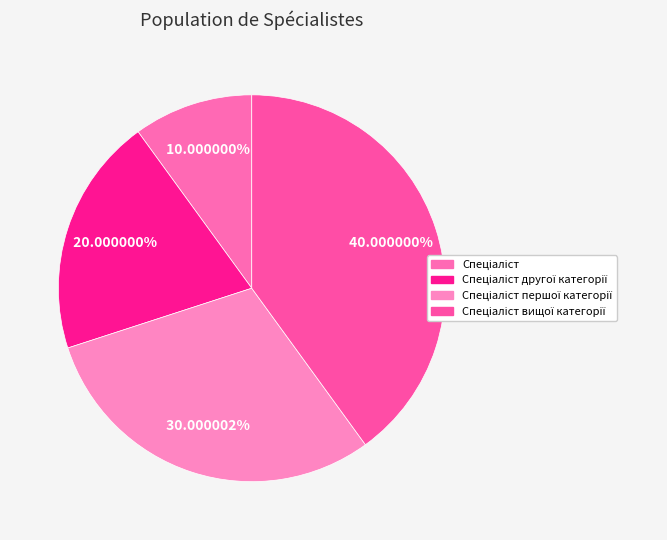

To the nearest percent, what is the average slice percentage?

25%